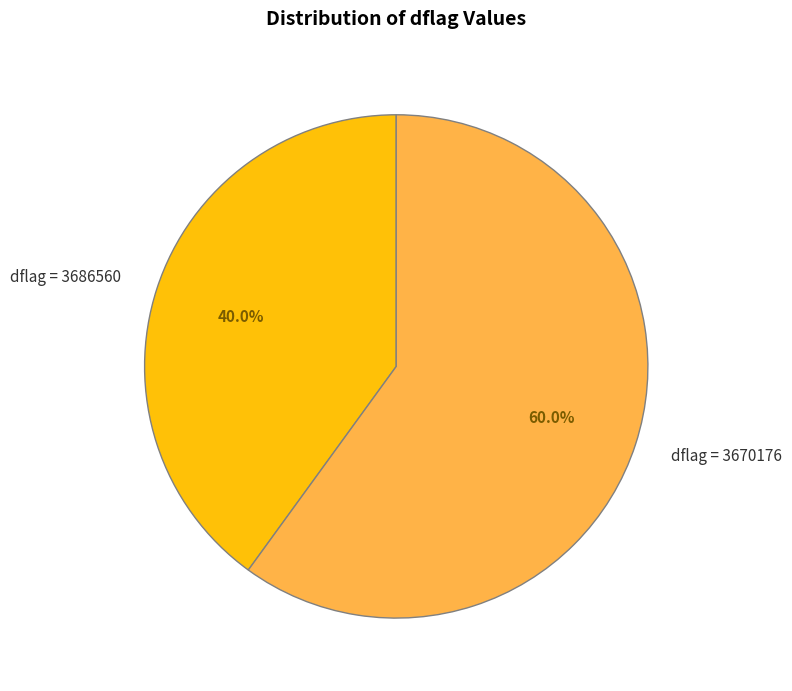

To the nearest percent, what is the average slice percentage?

50%